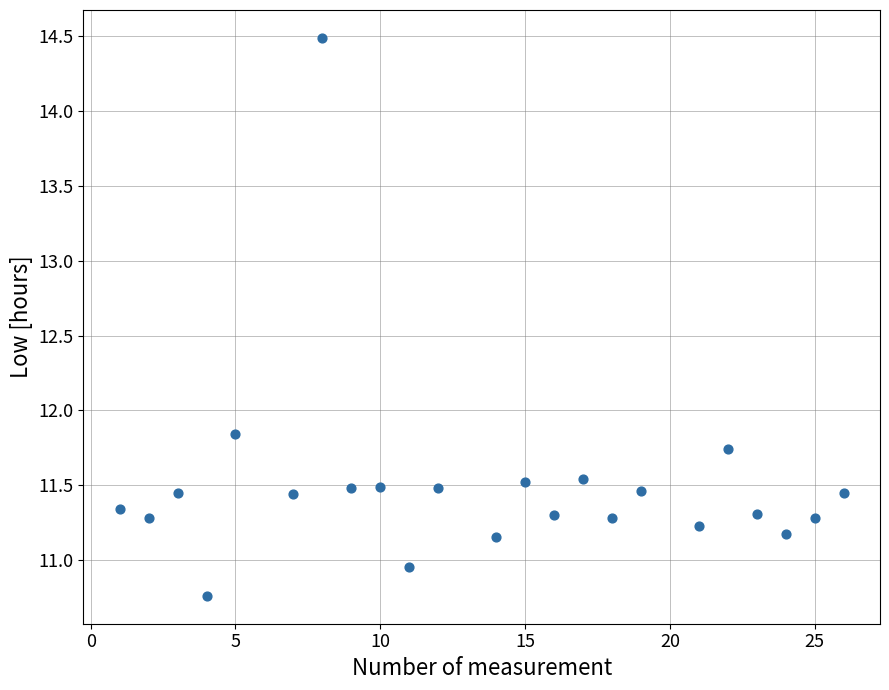

What Y value in the scatter plot is closest to 12?

11.8